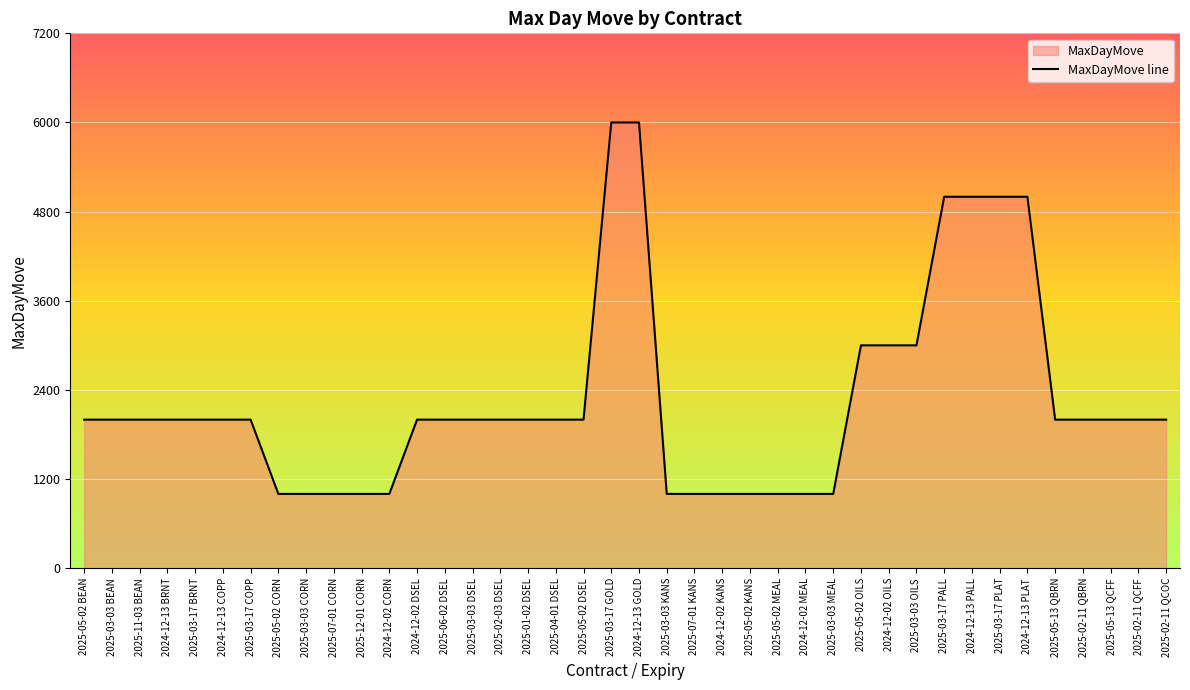

What is the label of the 16th point from the left?

2025-02-03 DSEL